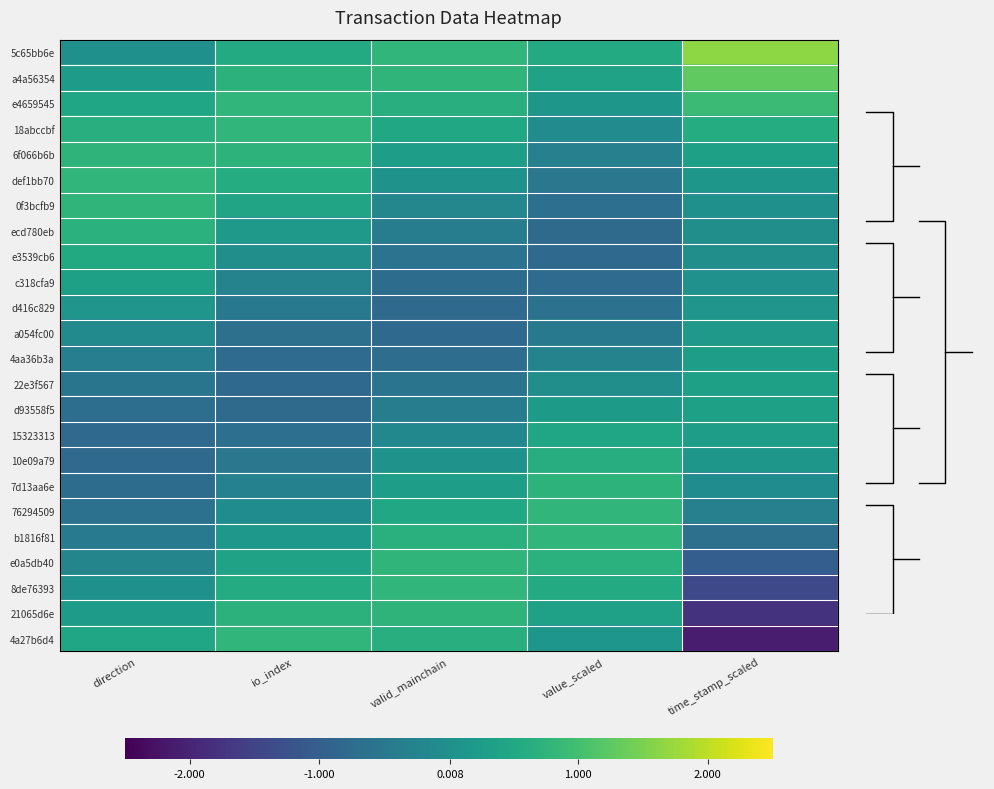

The value of c318cfa9 at value_scaled is -0.3. True or false?

False